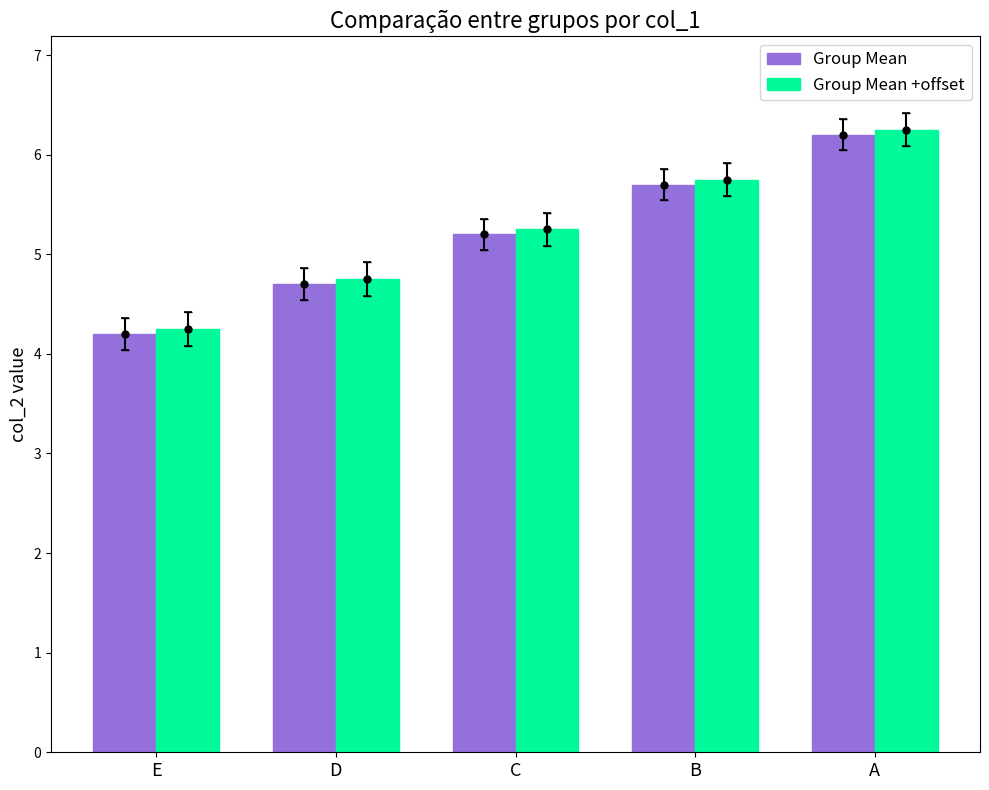

What is the lowest value of the Group Mean +offset series?

4.2